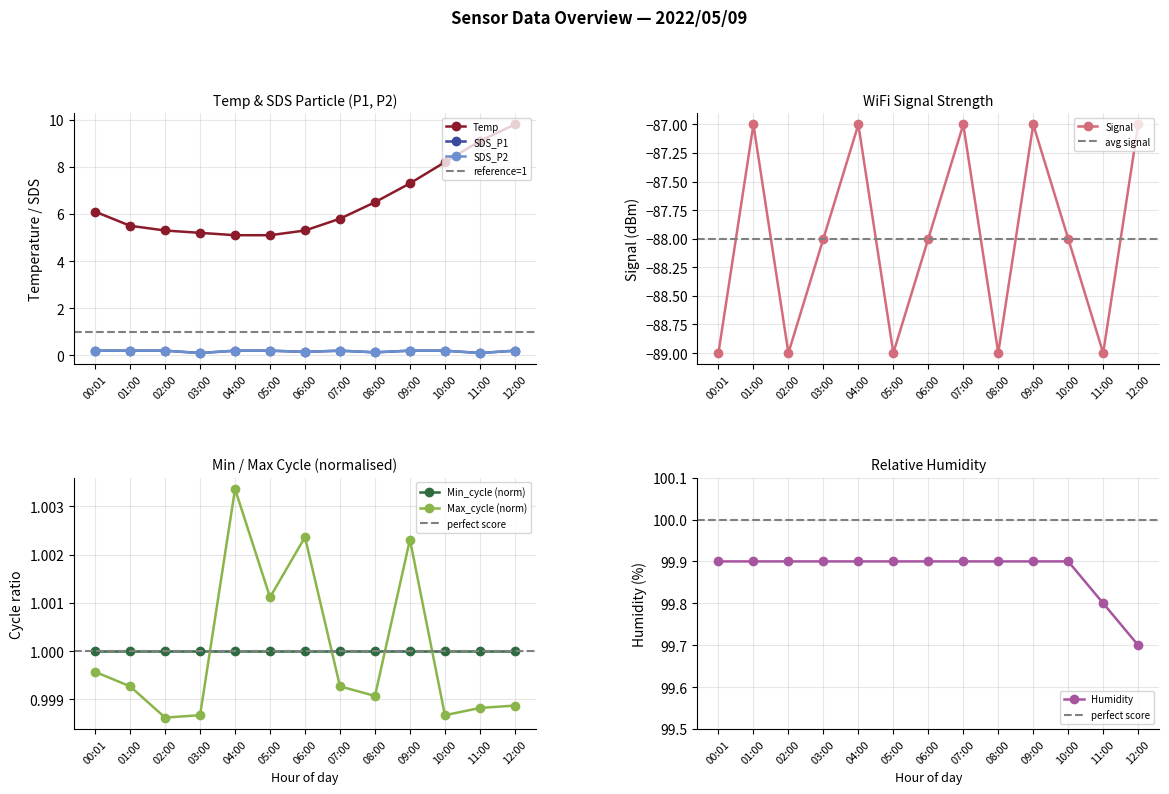

What is the difference between the maximum and minimum values in the SDS_P2 series?

0.1